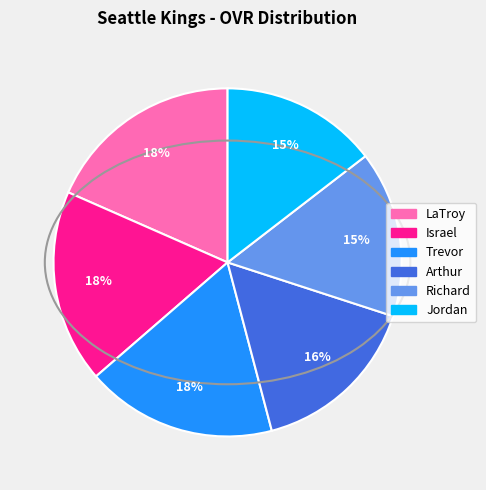

True or false: Richard accounts for 28% of the total.

False